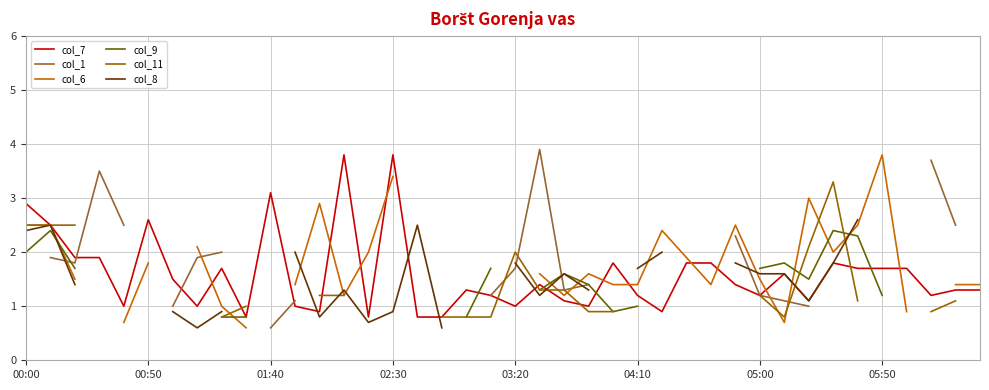

What is the approximate value of col_8 at 21?

1.2